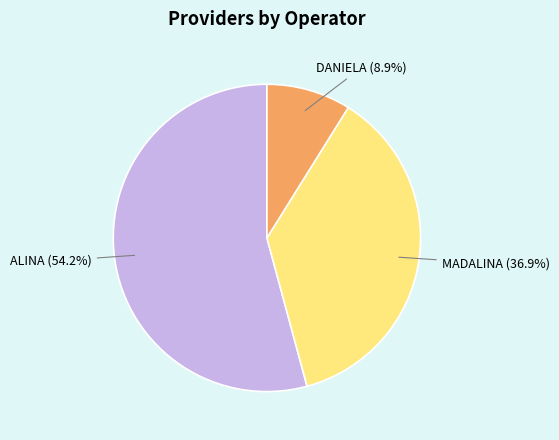

Is there a majority slice in this chart?

Yes